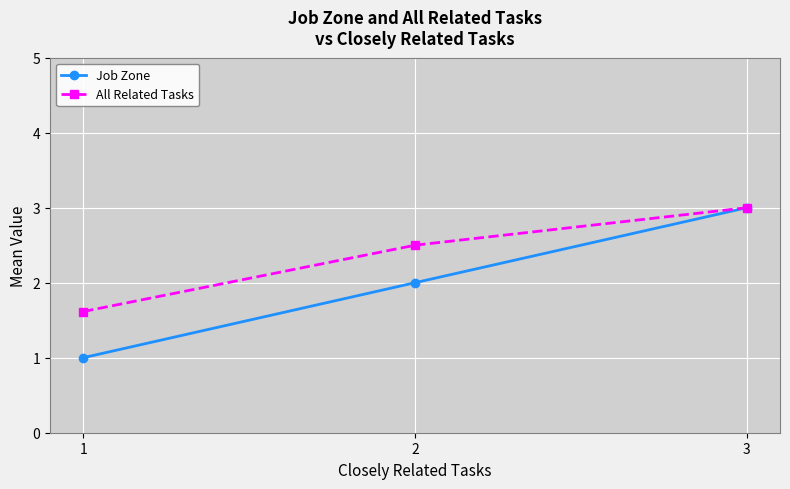

Which series has the widest spread of values?

Job Zone